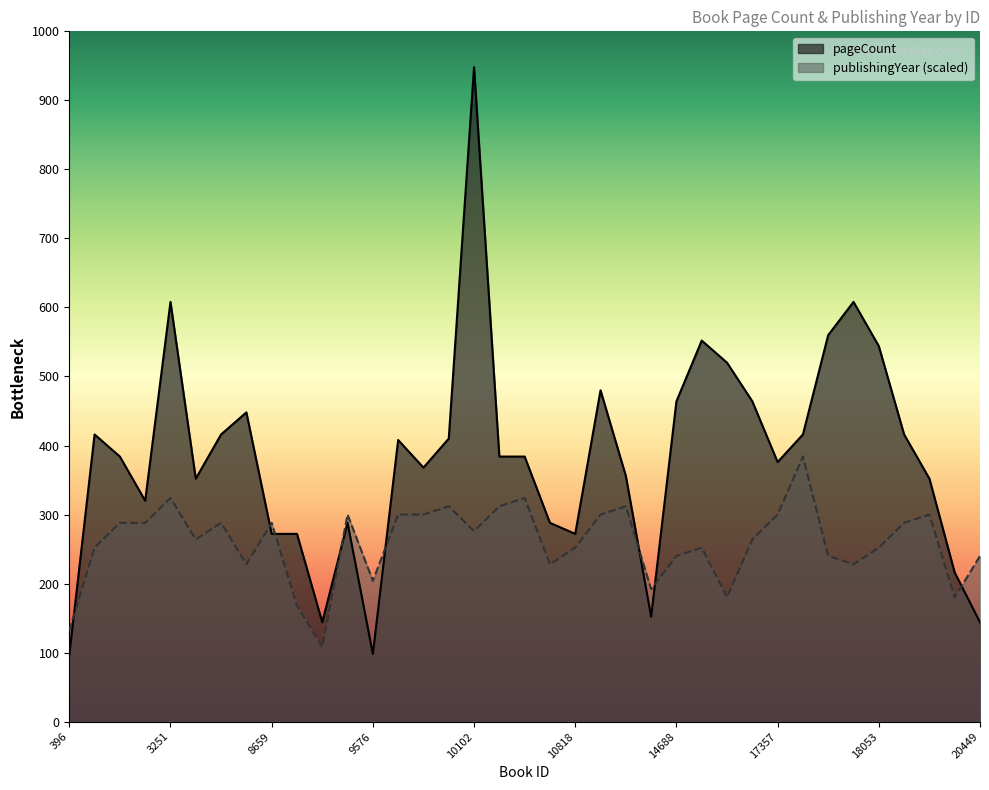

How many intersections are there between pageCount and publishingYear?

8